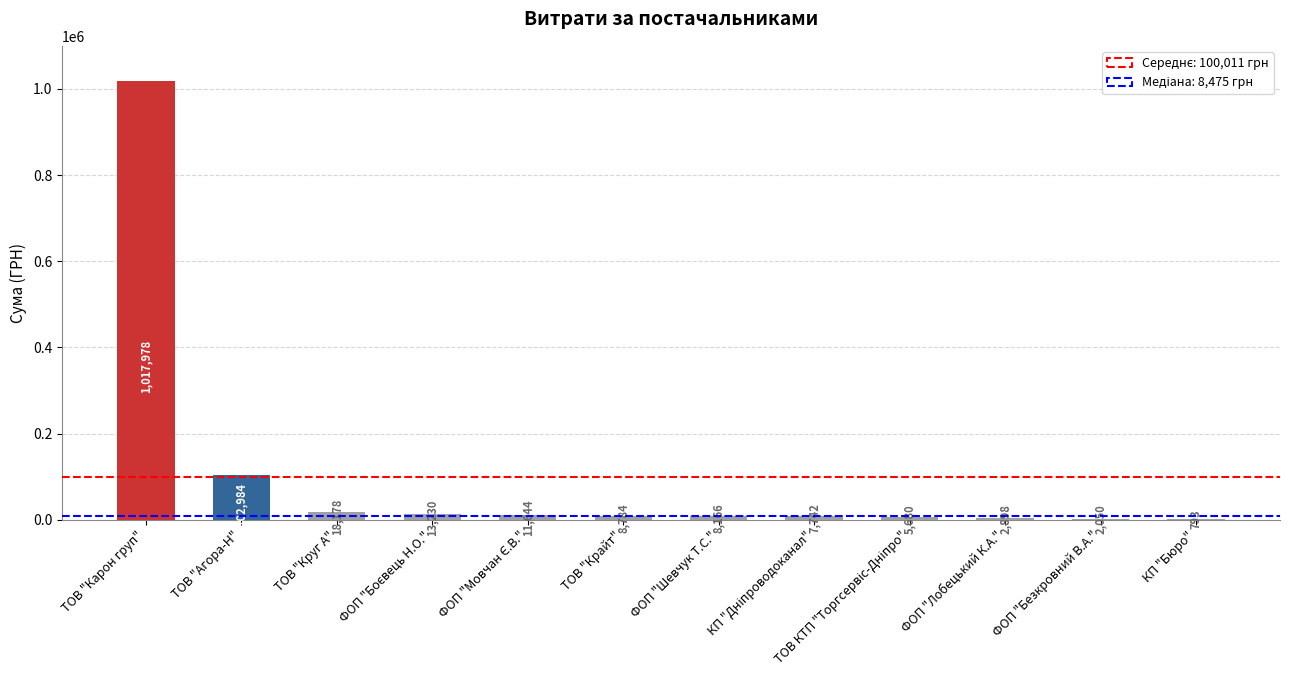

Does the chart contain stacked bars?

No